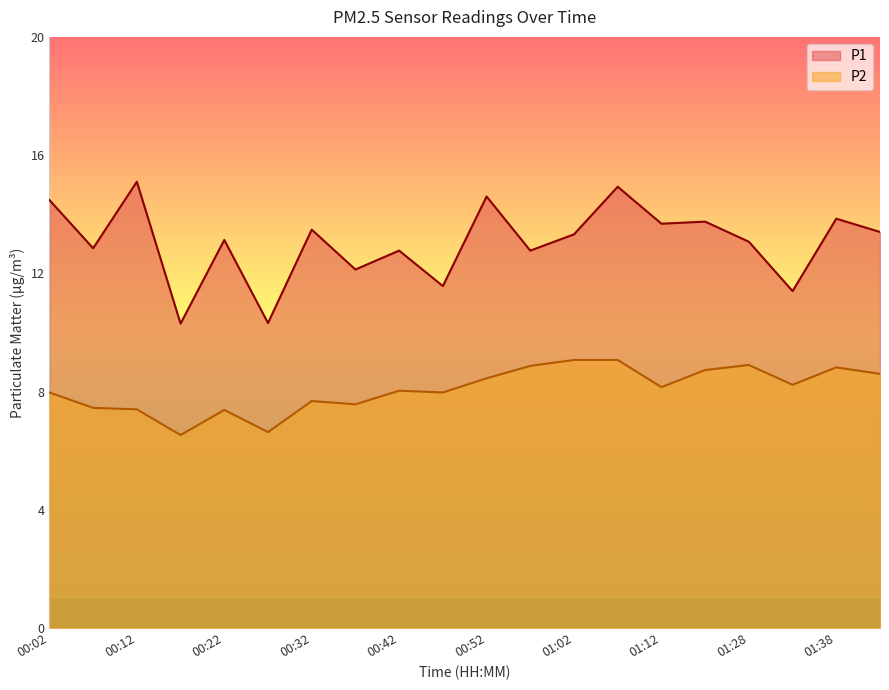

Rank the categories by P1 value from highest to lowest.

00:12, 01:07, 00:52, 00:02, 01:38, 01:18, 01:12, 00:32, 01:43, 01:02, 00:22, 01:28, 00:07, 00:42, 00:57, 00:37, 00:47, 01:33, 00:27, 00:17